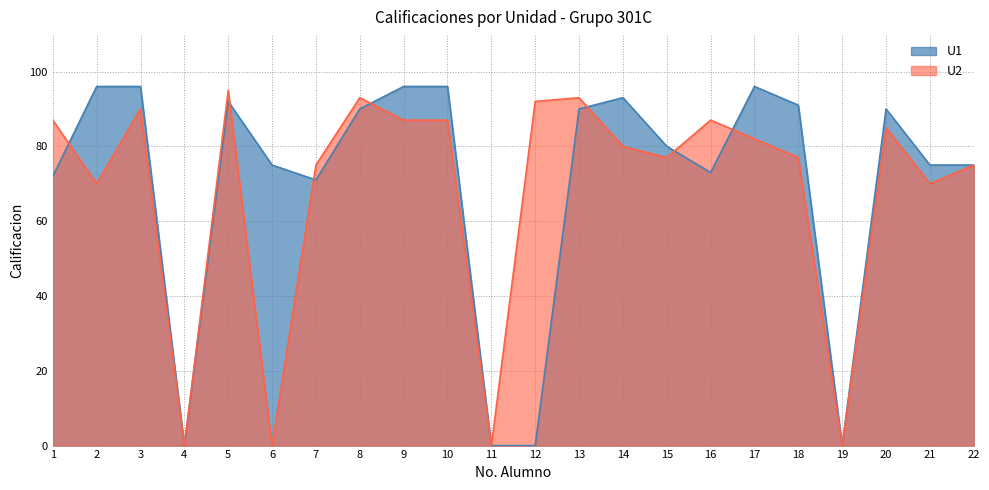

Between which two adjacent categories do U1 and U2 first intersect?

1 and 2